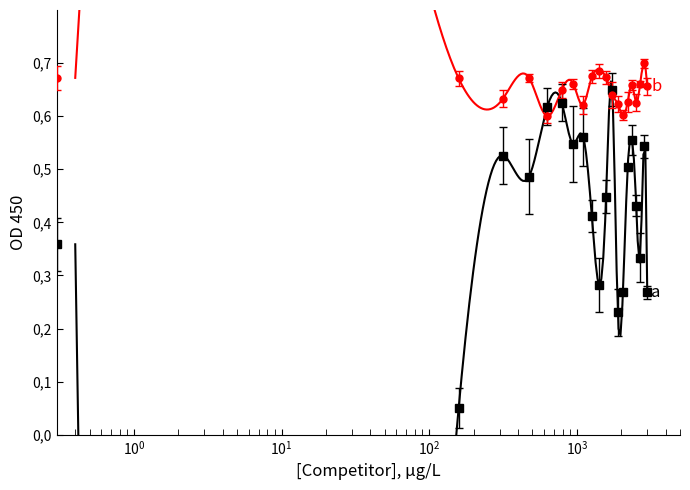

Count the b values in the range 0 to 1.

20